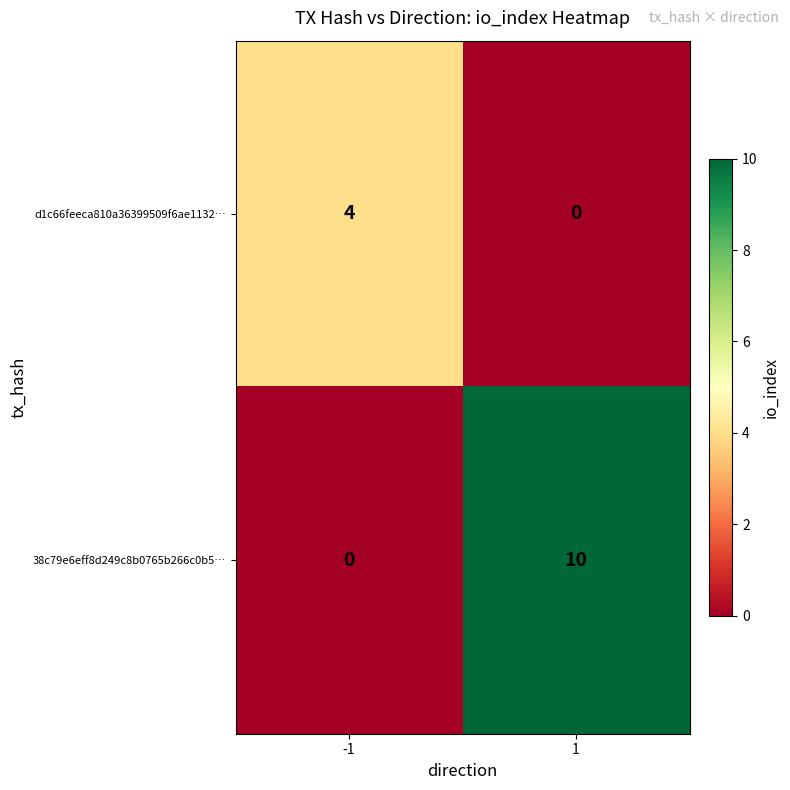

Which category has the highest value across all series?

1